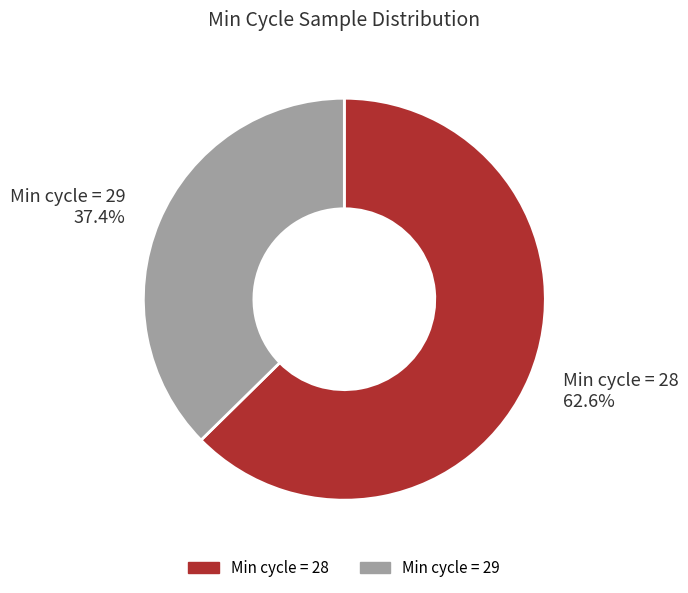

Which category has the biggest portion of the pie?

Min cycle = 28